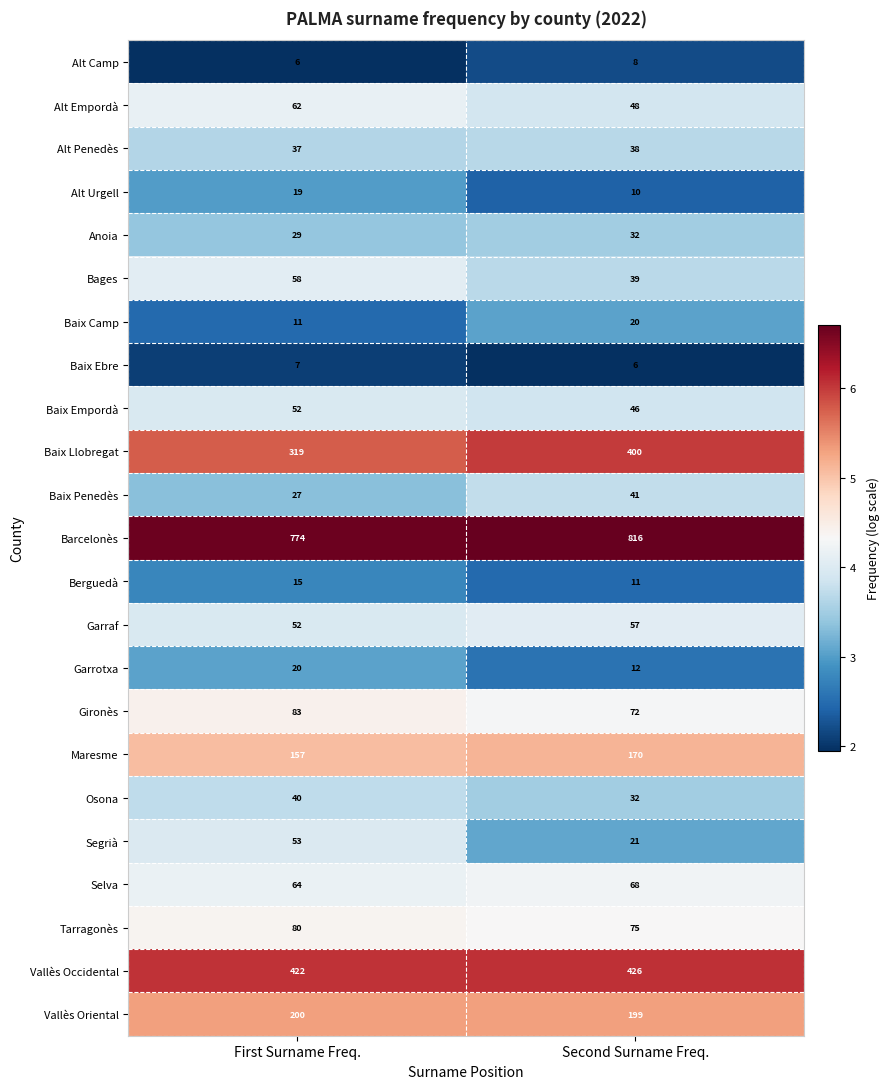

True or false: Selva has a value of 98 at Second Surname Freq..

False